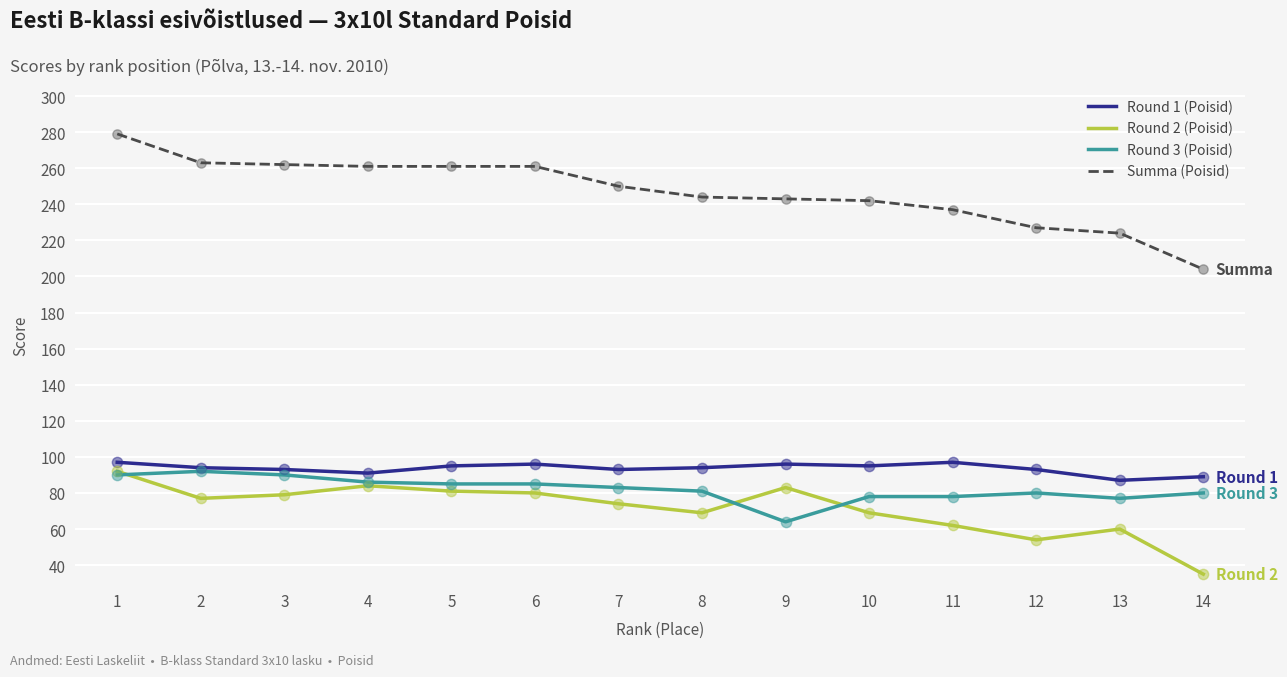

What is the total value across all series at 9?

486